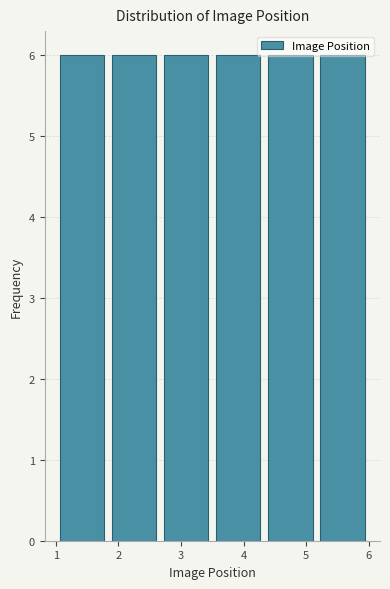

Reading left to right, list every bar in this chart as the range it spans on the x-axis followed by its height. Neither the bar edges nor the heights are printed on the chart, so give them approximately, as read against the axes.

1.0 to 1.8: 6
1.8 to 2.7: 6
2.7 to 3.5: 6
3.5 to 4.3: 6
4.3 to 5.2: 6
5.2 to 6.0: 6